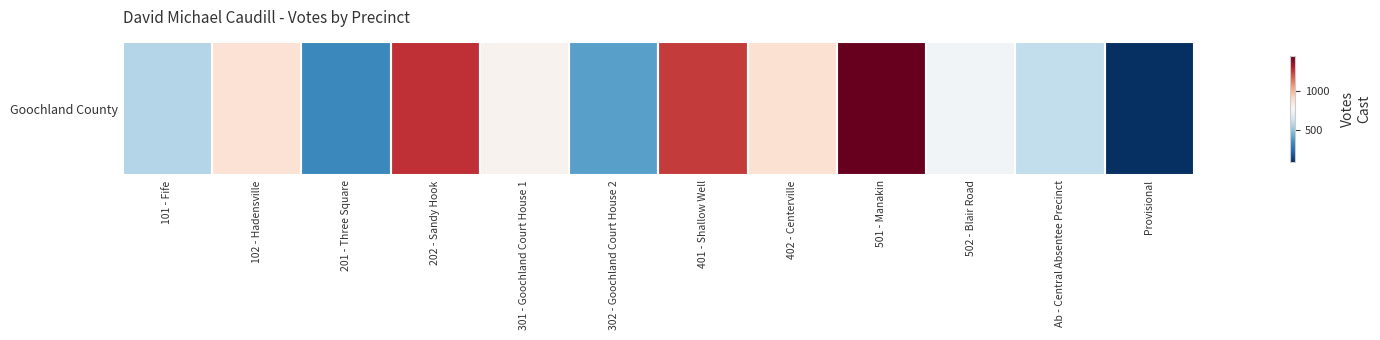

Where is the data nearest to the value 684?

Ab - Central Absentee Precinct